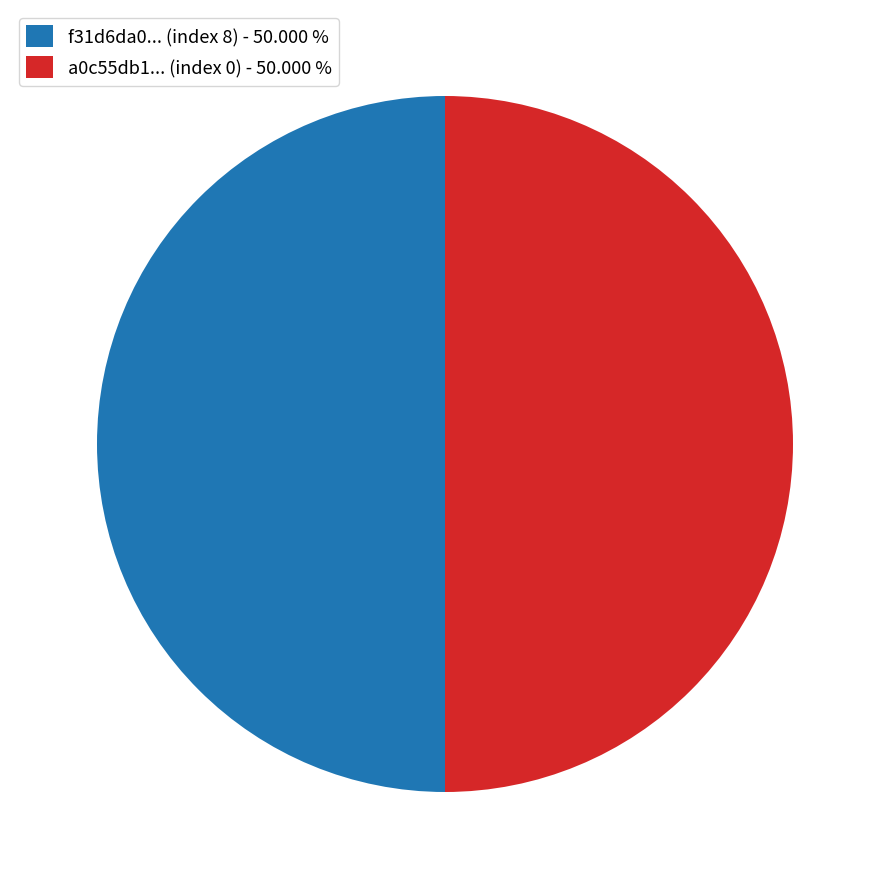

Combined, do a0c55db1... (index 0) - 50.000 % and f31d6da0... (index 8) - 50.000 % account for over 50%?

Yes